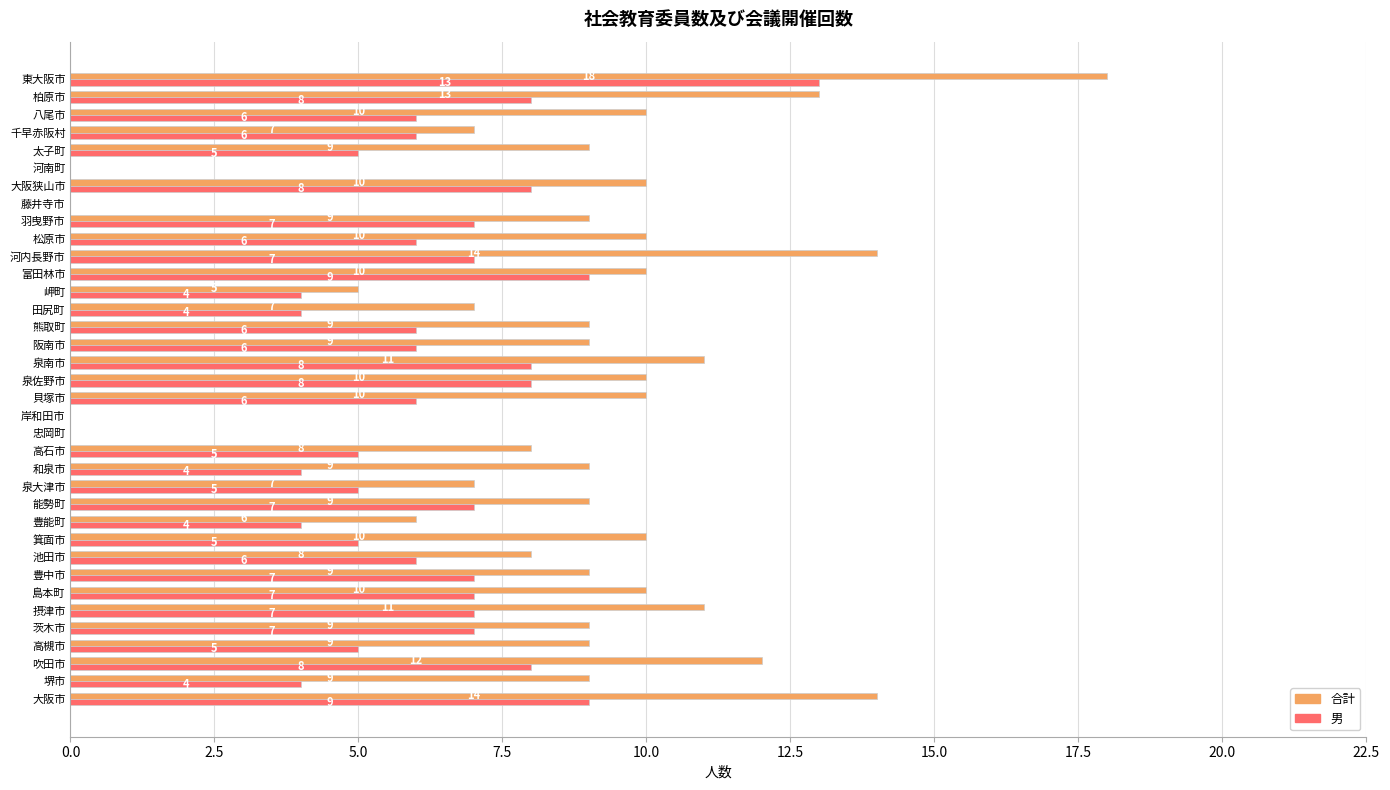

Between 千早赤阪村 and 東大阪市, which series saw the biggest shift?

合計